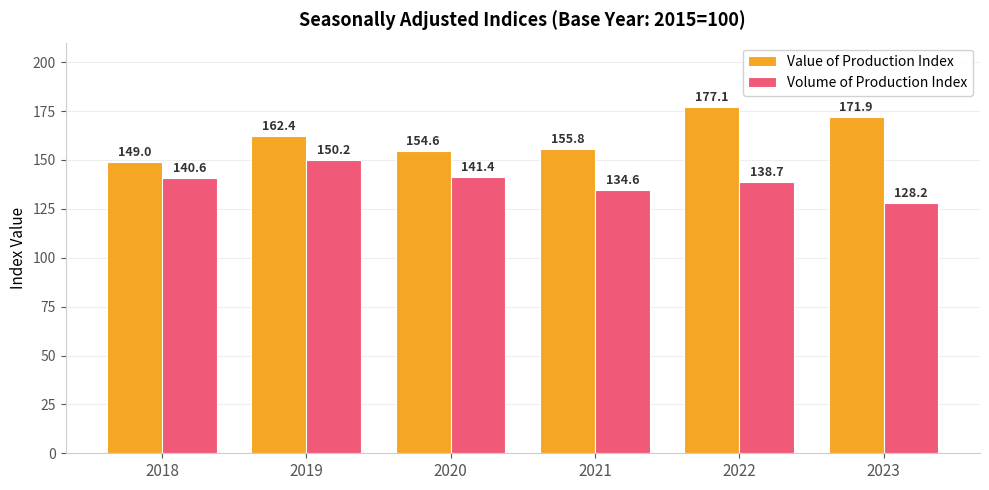

Reading left to right, extract all data points from this chart.

Value of Production Index: 149.0	162.4	154.6	155.8	177.1	171.9
Volume of Production Index: 140.6	150.2	141.4	134.6	138.7	128.2